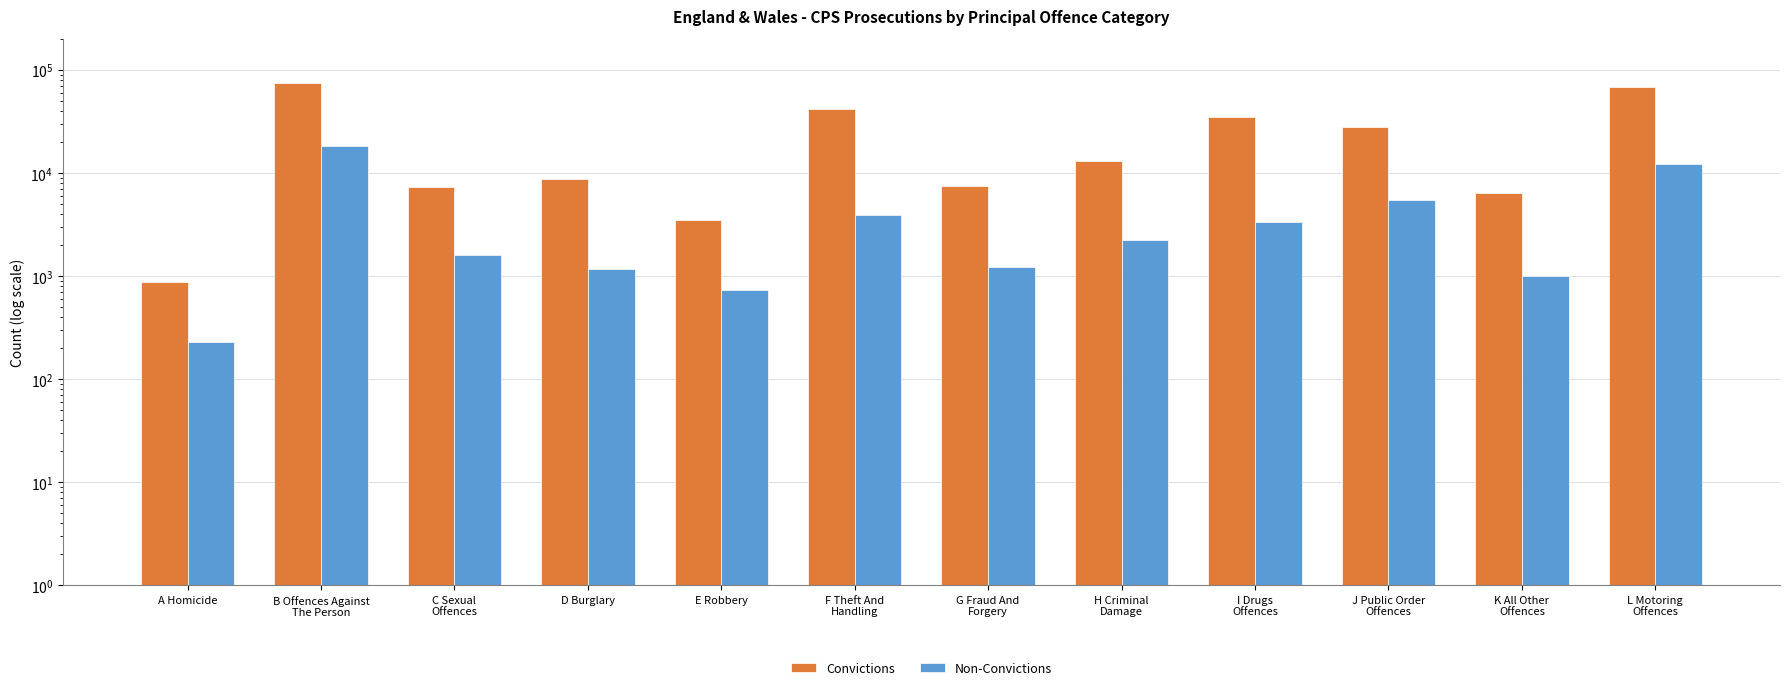

What is the maximum value for Convictions?

75180